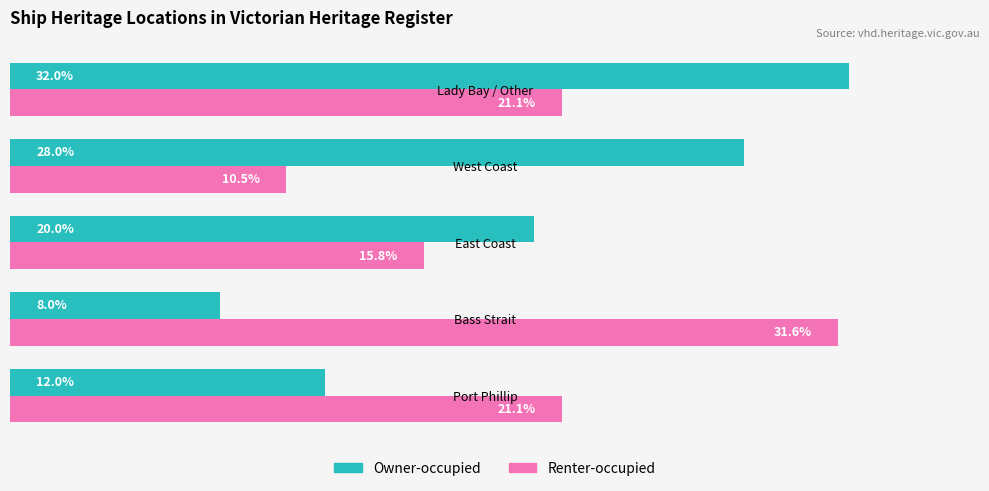

What are all the series names shown in the legend?

Owner-occupied, Renter-occupied